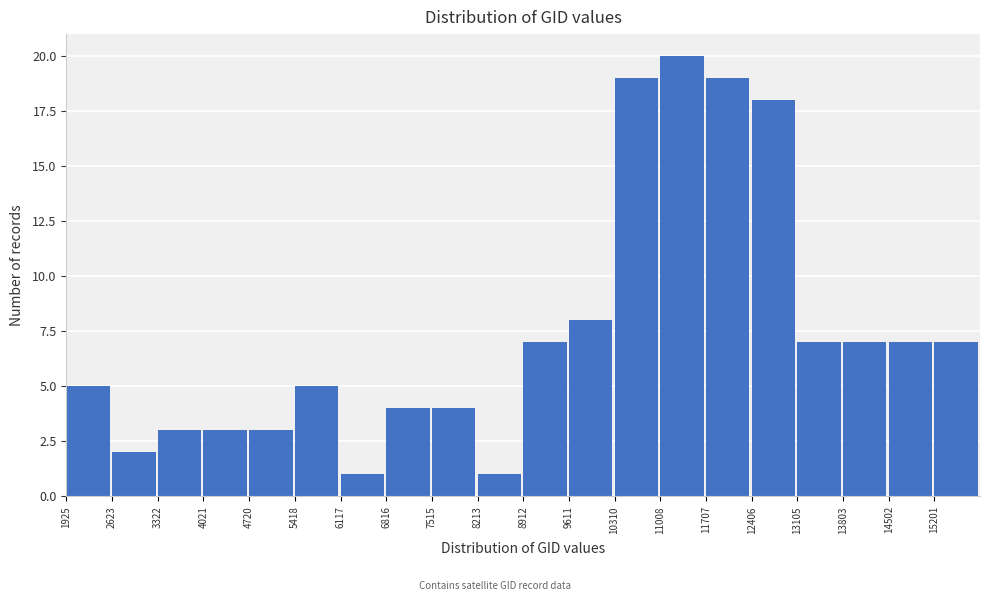

Over which range of the x-axis is the bar tallest?

11000 to 11700